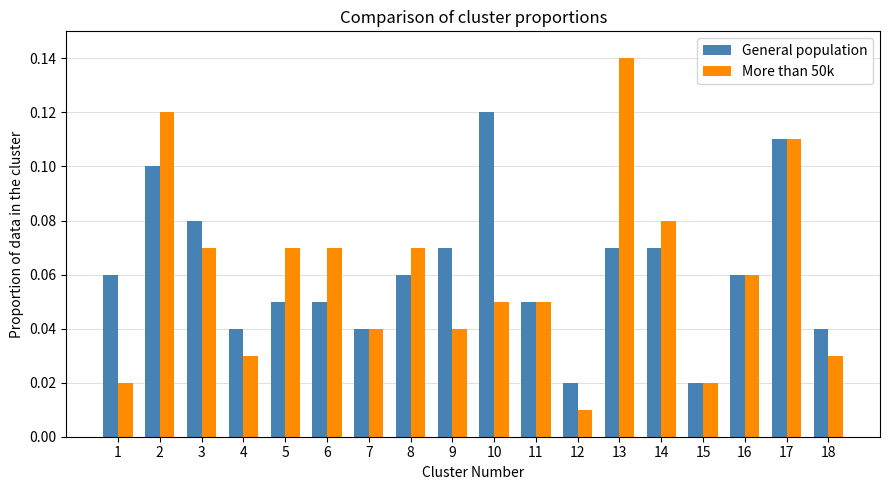

At how many categories does at least one series exceed 0?

18